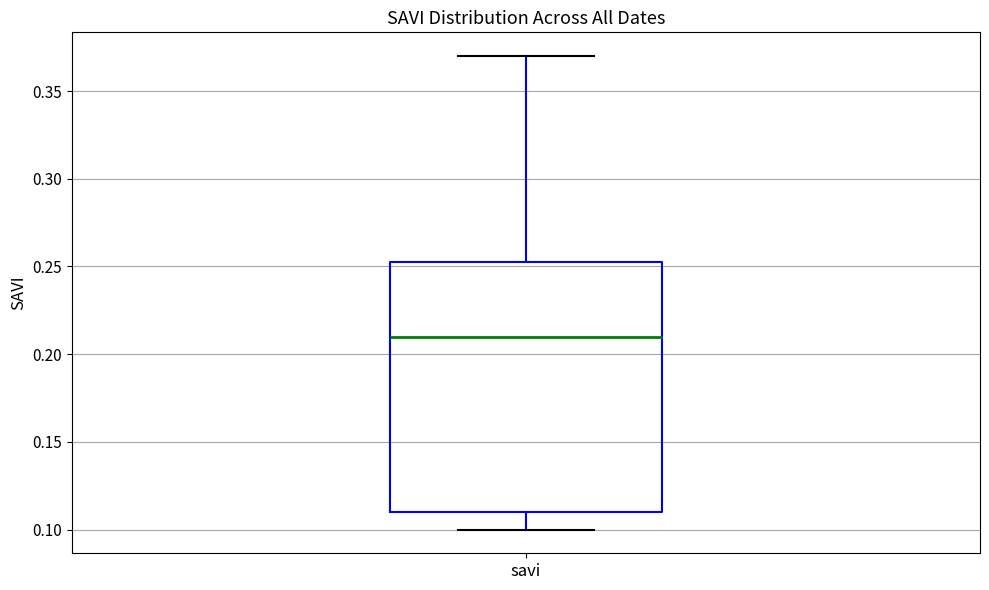

Transcribe this box plot: give where the median line is, the range the box spans, and where the two whiskers end, as read against the y-axis. The values are not printed on the chart, so give them approximately, as read against the axis.

median 0.210, box 0.110 to 0.255, whiskers 0.100 to 0.370